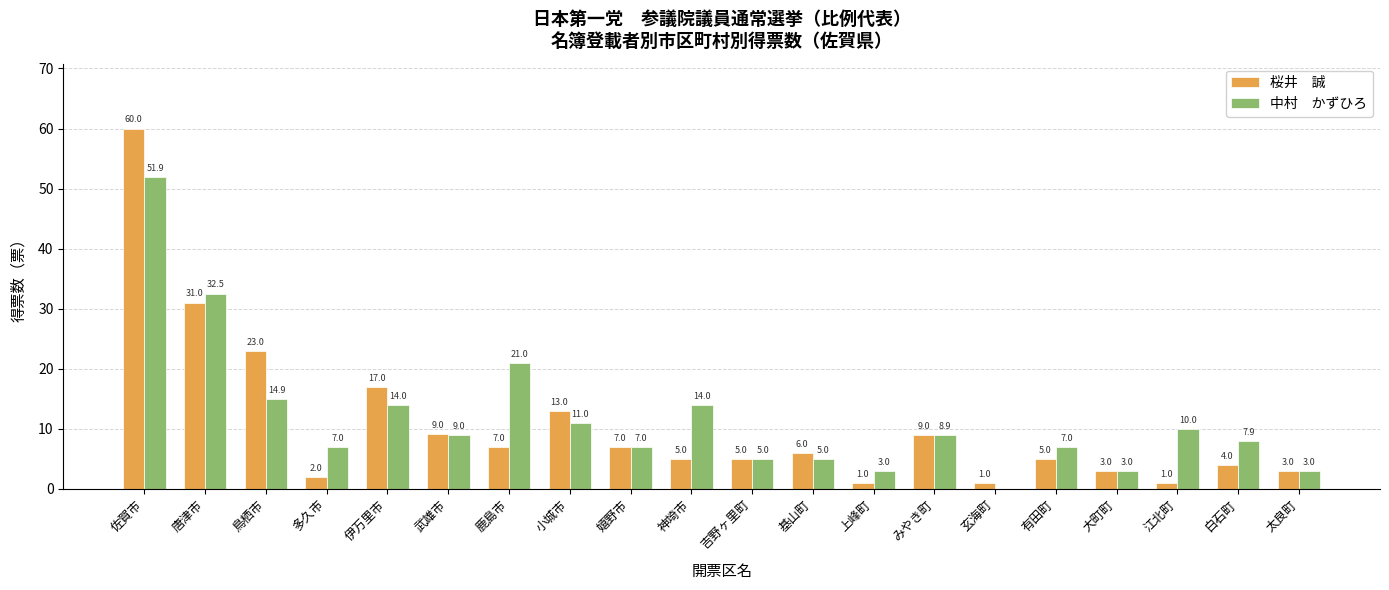

What is the maximum value shown in the chart?

60.0